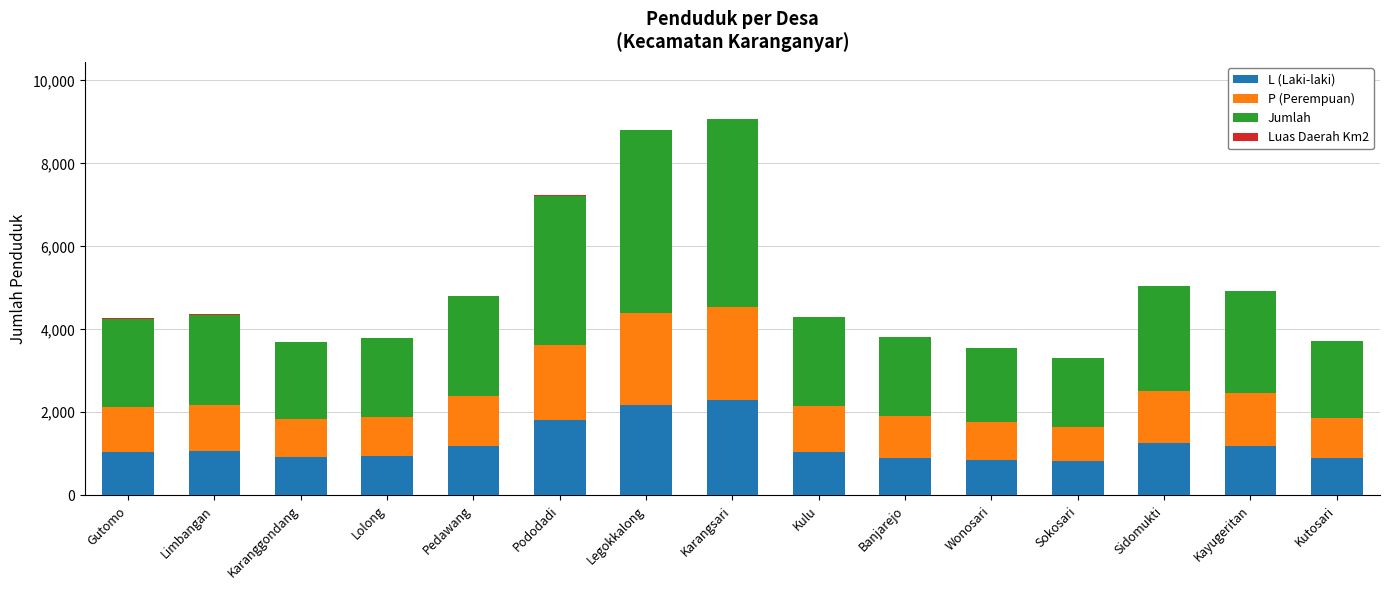

The L (Laki-laki) series shows 1051.0 at Kulu. True or false?

True